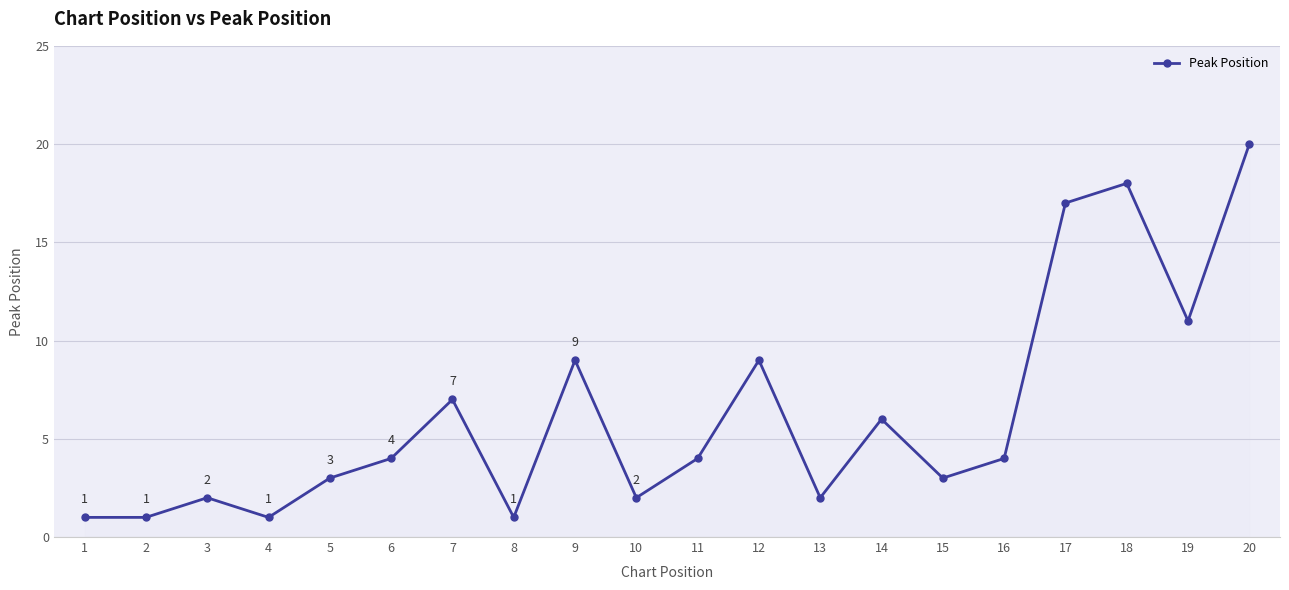

What is the ratio of the value at 3 to the value at 17?

0.1